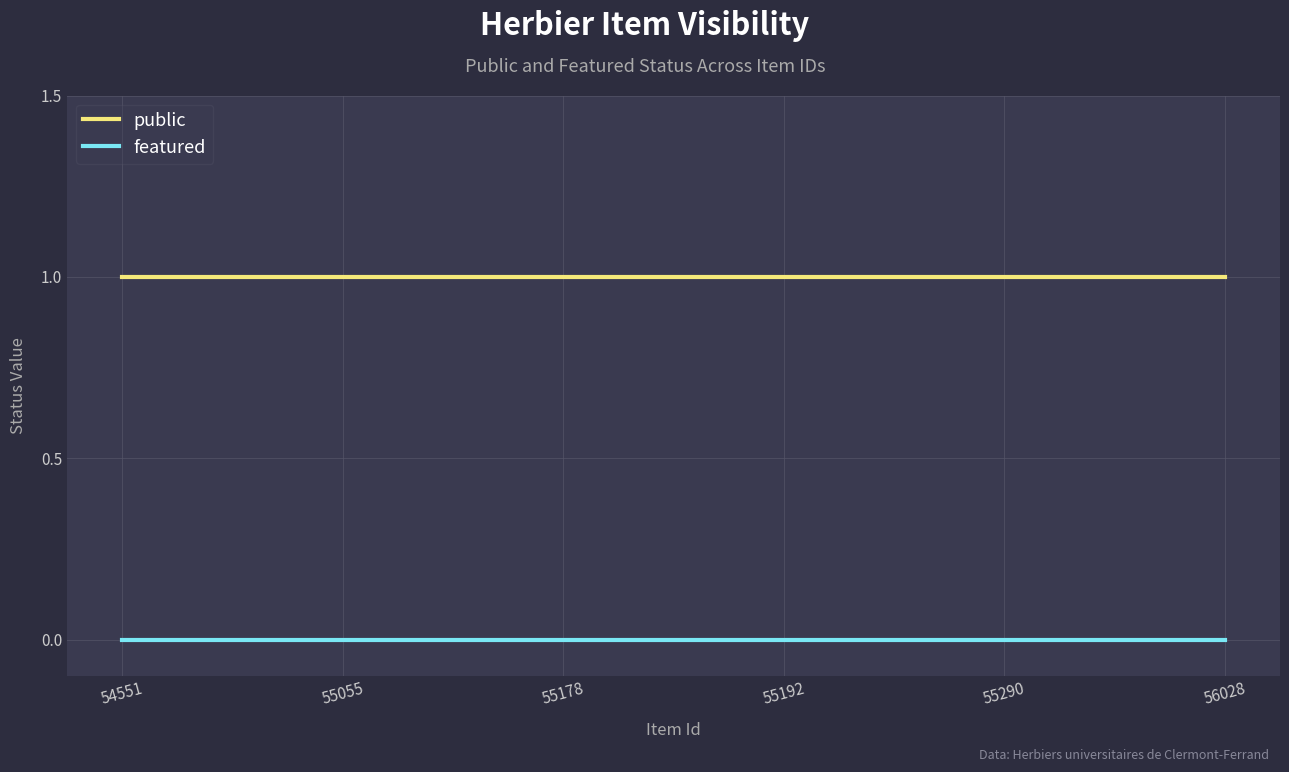

At how many categories does at least one series exceed 0?

6